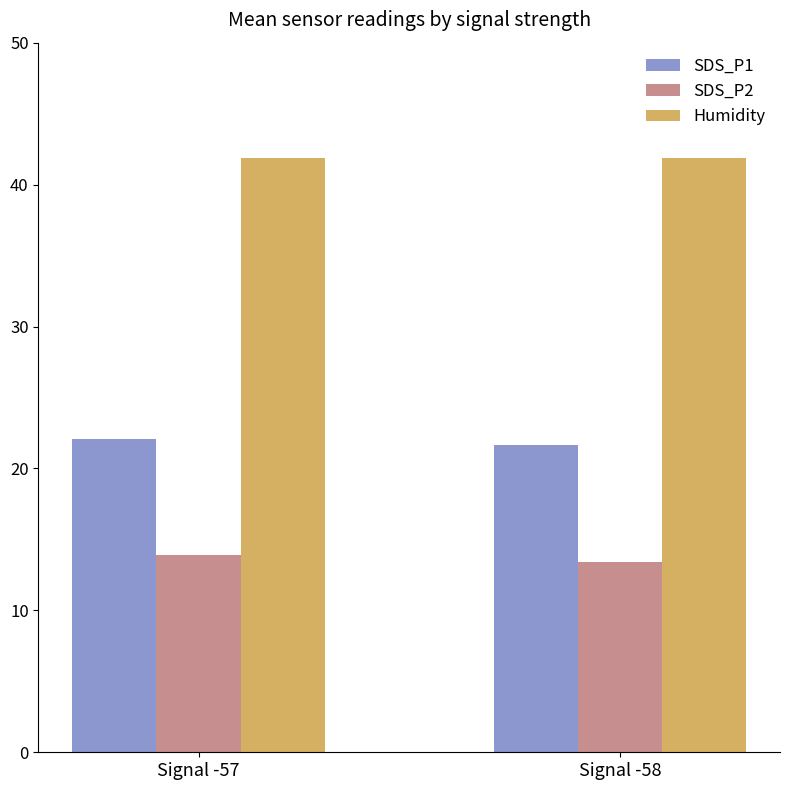

Is it true that Humidity equals 56.4 at Signal -58?

False